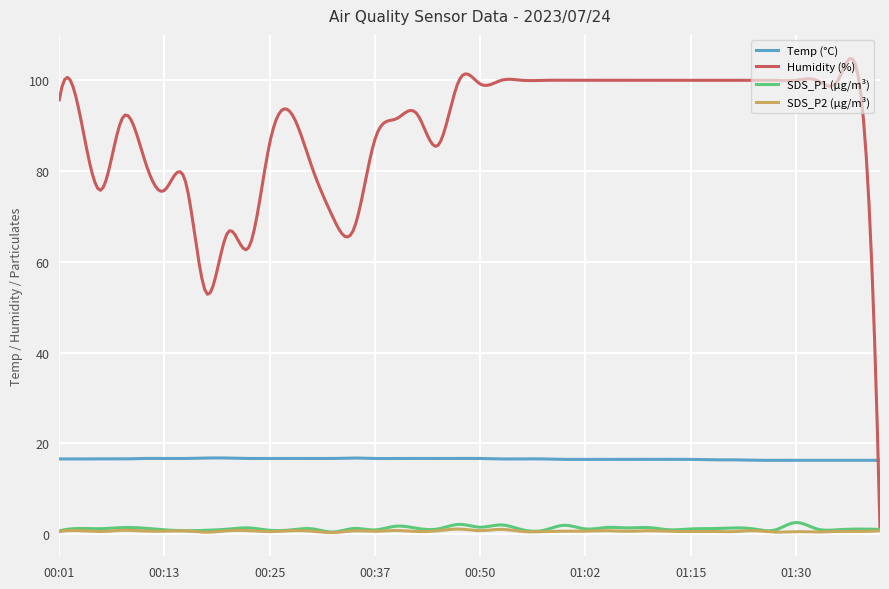

True or false: Humidity (%) and Temp (°C) cross at least once.

True